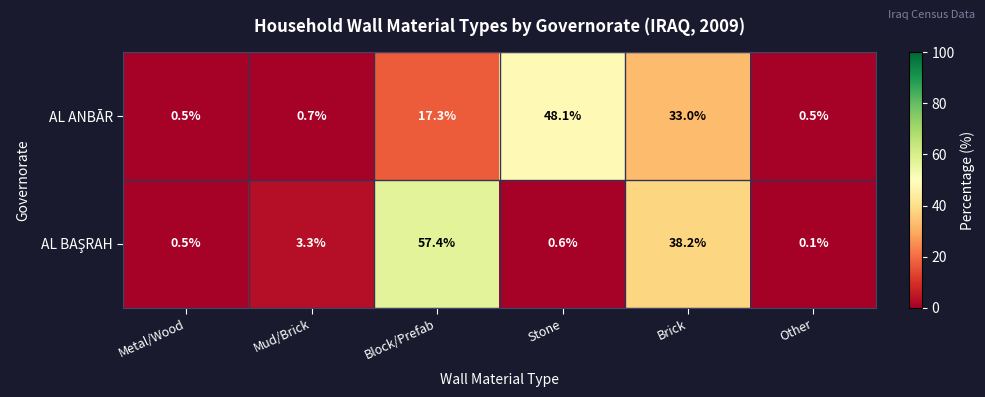

What is the greatest value displayed?

57.4